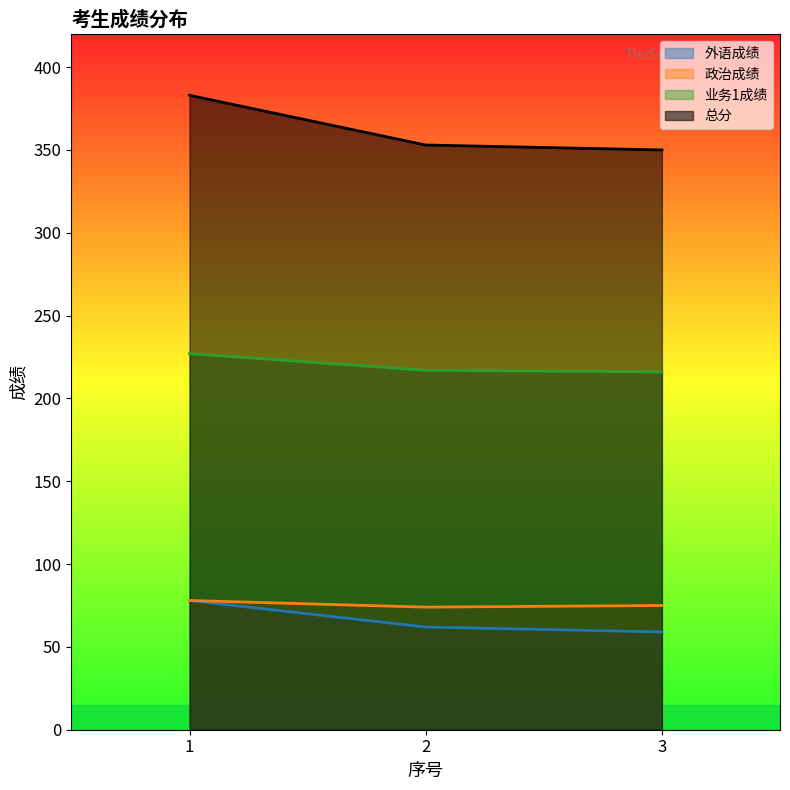

At which label is 总分 closest to 366?

2